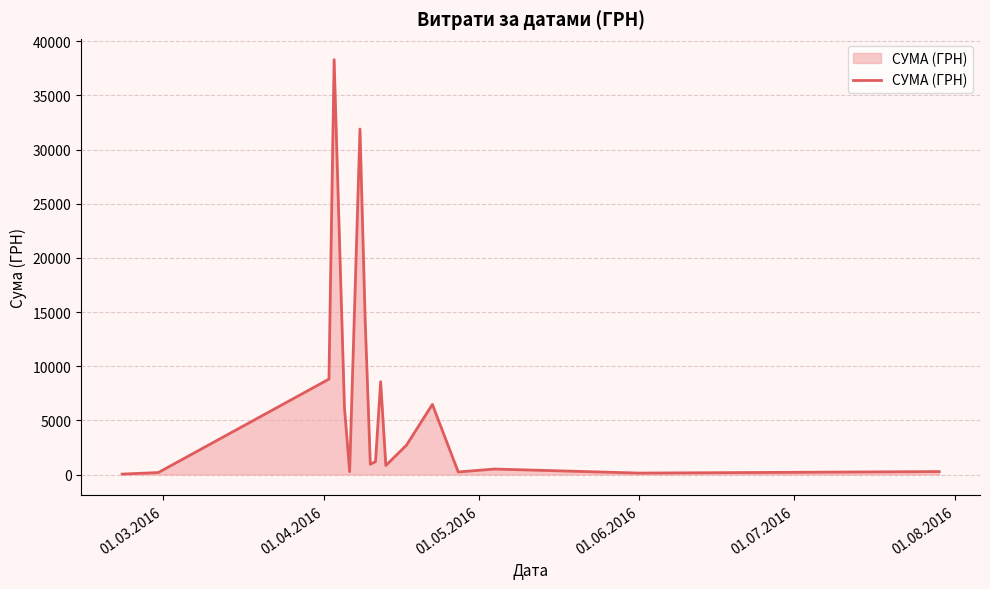

What is the difference between the maximum and minimum values?

38264.5